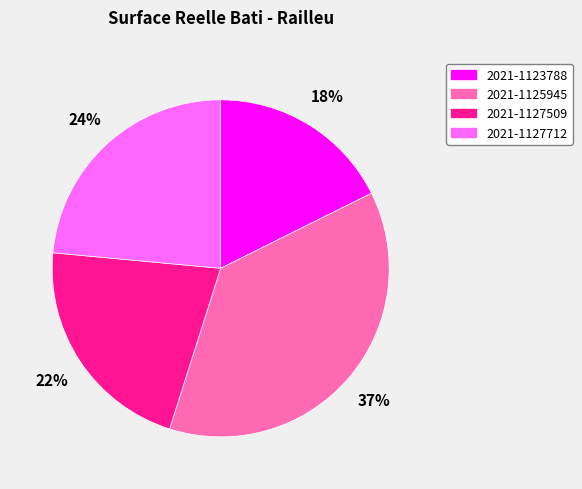

Is the sum of 2021-1125945 and 2021-1127712 greater than half?

Yes